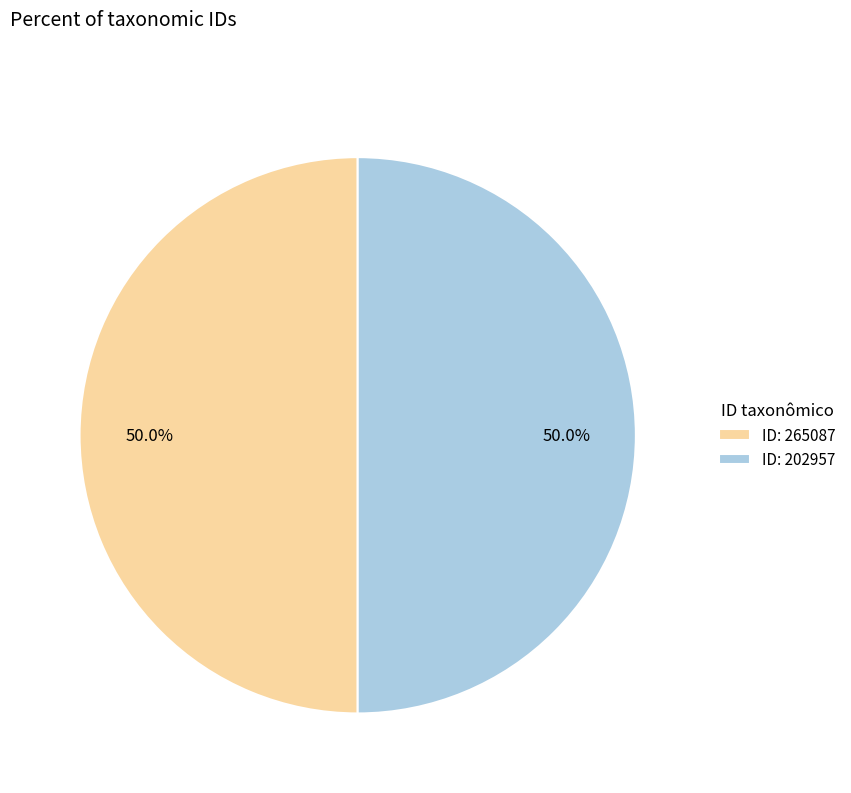

How many slices are in this pie chart?

2